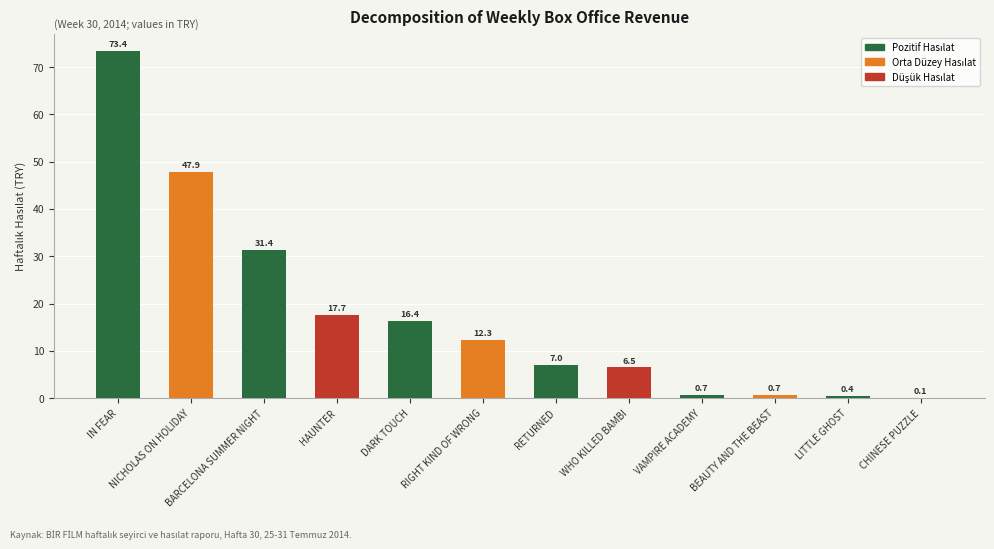

Reading left to right, list all the values displayed in this chart.

IN FEAR=73.4	NICHOLAS ON HOLIDAY=47.9	BARCELONA SUMMER NIGHT=31.4	HAUNTER=17.7	DARK TOUCH=16.4	RIGHT KIND OF WRONG=12.3	RETURNED=7.0	WHO KILLED BAMBI=6.5	VAMPIRE ACADEMY=0.7	BEAUTY AND THE BEAST=0.7	LITTLE GHOST=0.4	CHINESE PUZZLE=0.1